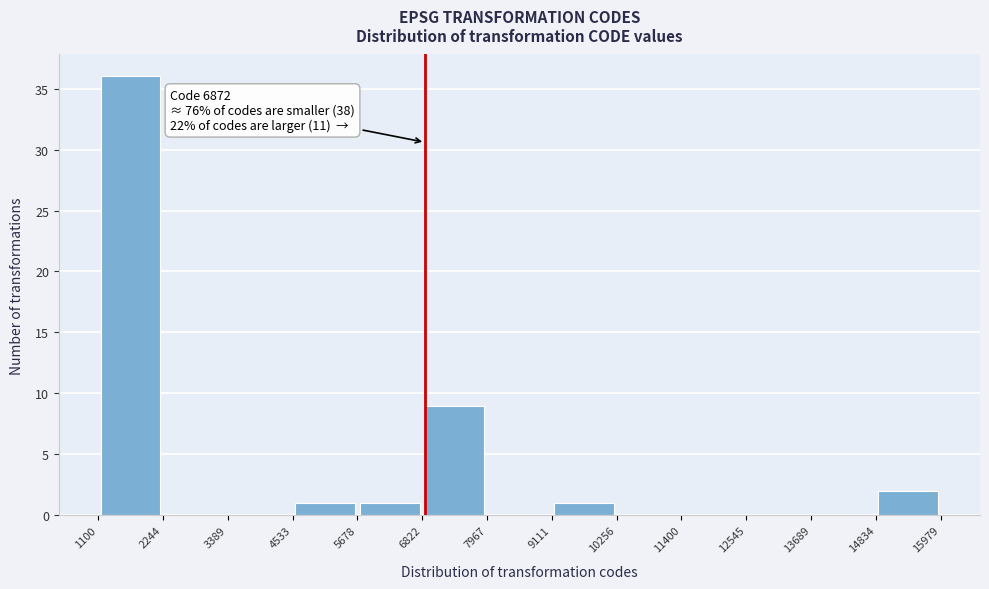

Which range on the x-axis has the tallest bar?

1100 to 2244